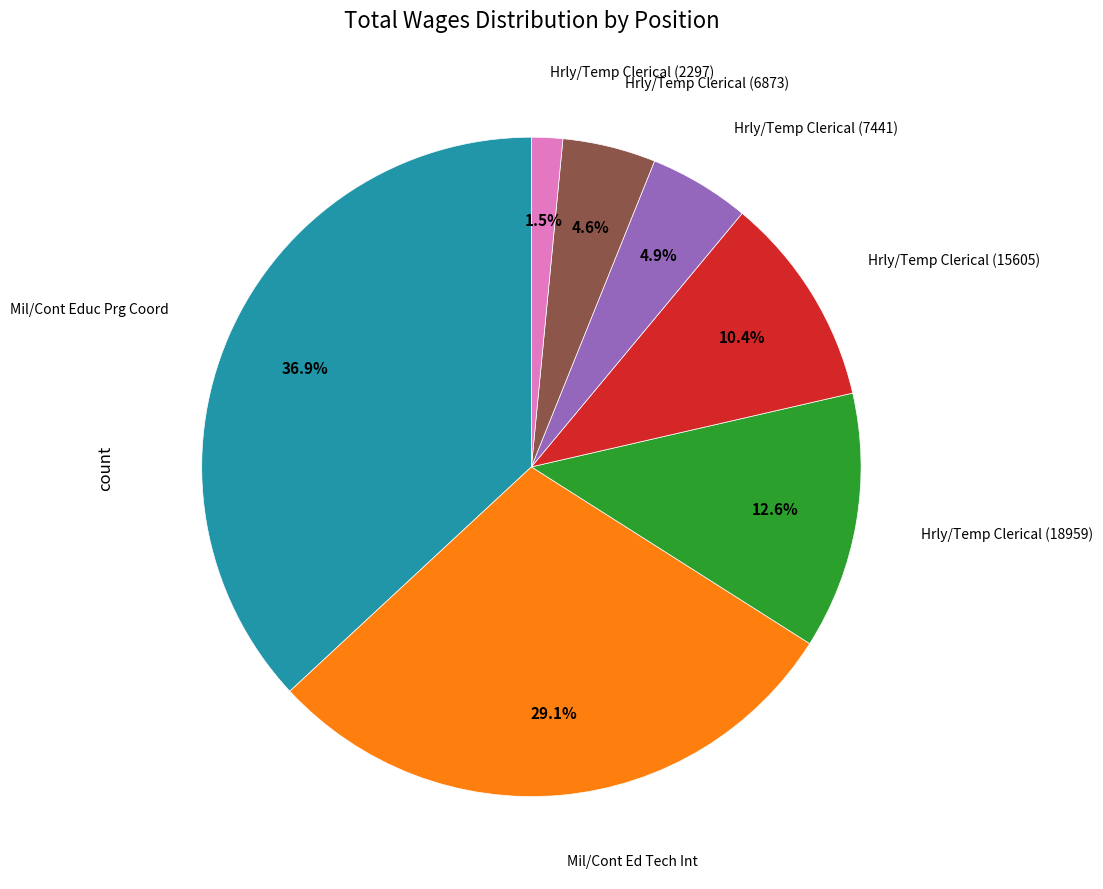

Does any single category account for the majority?

No